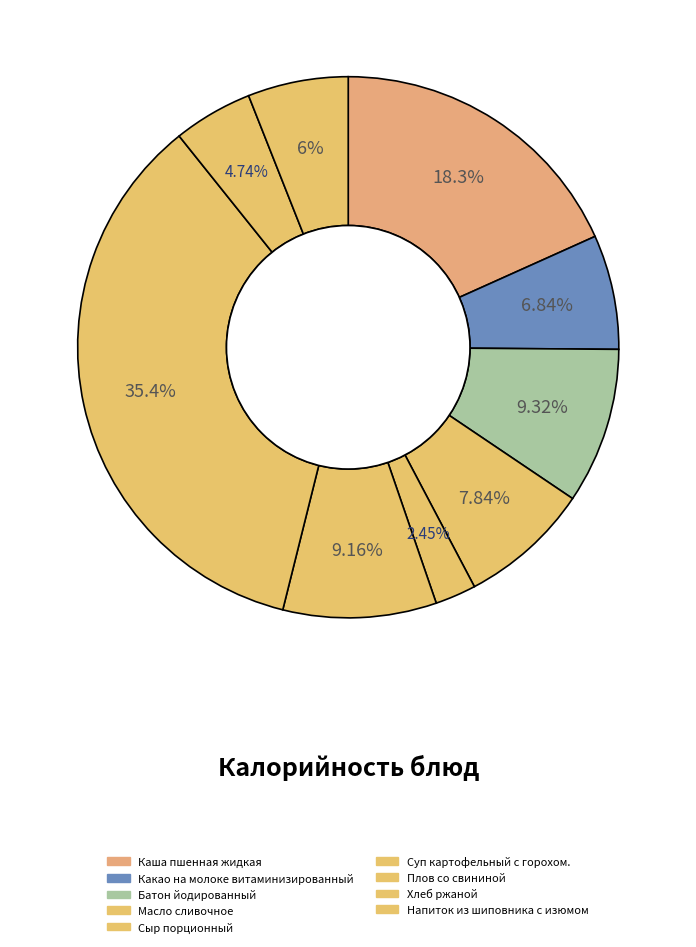

Between Плов со свининой and Хлеб ржаной, which is larger?

Плов со свининой